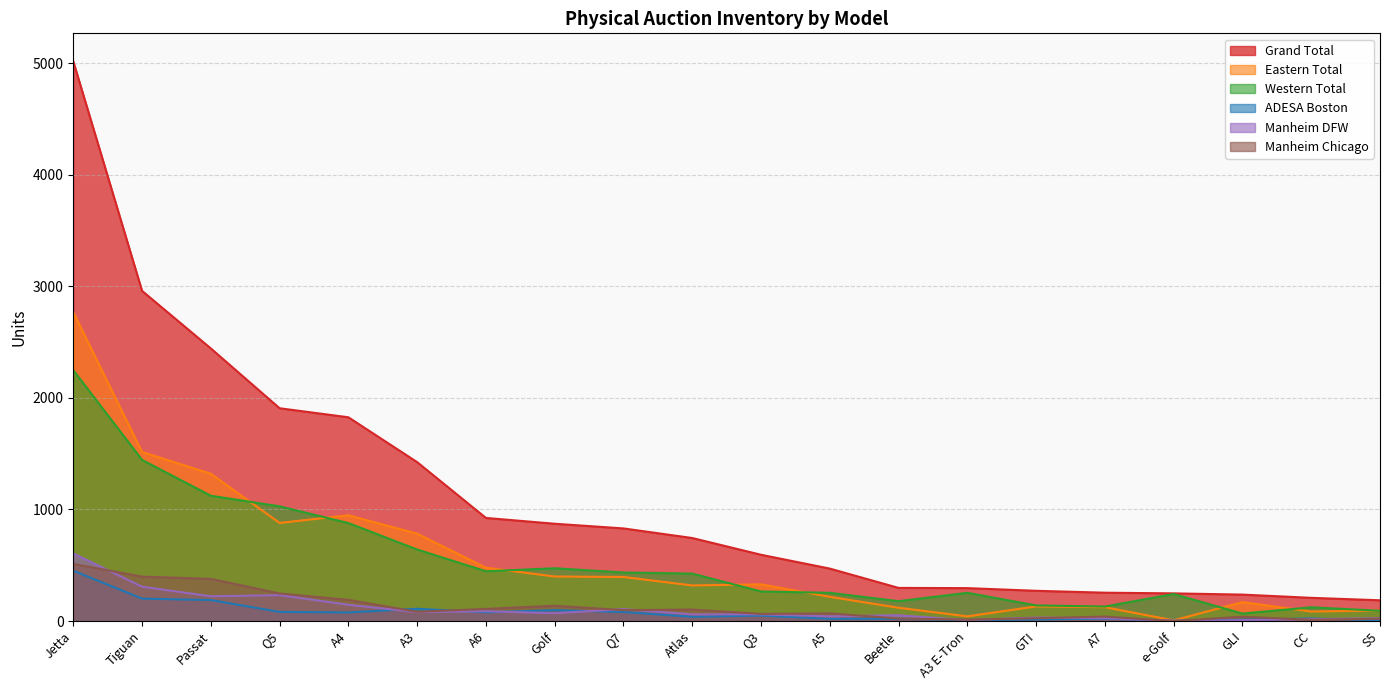

At which label is Eastern Total closest to 1387?

Passat